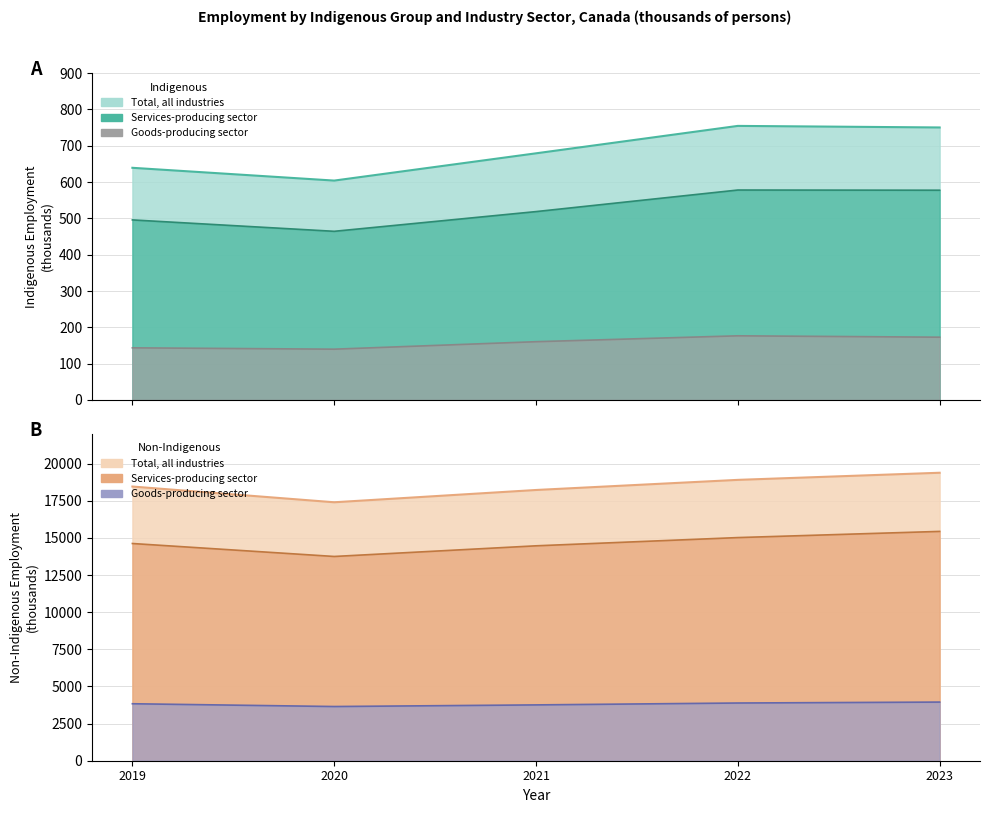

Reading left to right, transcribe all the data shown in this chart.

Indigenous - Total, all industries: 639.3	604.1	679.2	754.7	750.4
Indigenous - Goods-producing sector: 143.5	139.8	160.4	176.6	172.8
Indigenous - Services-producing sector: 495.8	464.4	518.7	578.1	577.6
Non-Indigenous - Total, all industries: 18458.7	17398.7	18225.7	18906.8	19385.9
Non-Indigenous - Goods-producing sector: 3835.7	3648.4	3757.9	3884.9	3947.9
Non-Indigenous - Services-producing sector: 14623.0	13750.3	14467.7	15021.9	15437.9